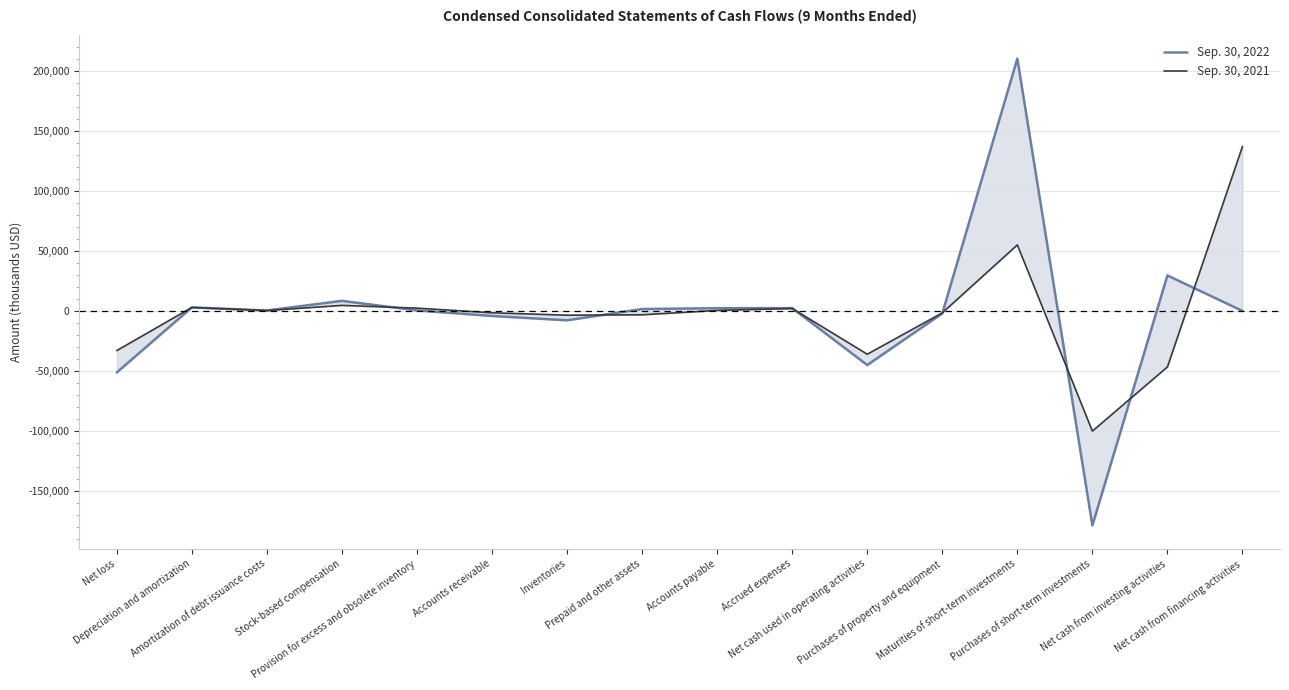

Which category has the lowest value in the Sep. 30, 2022 series?

Purchases of short-term investments